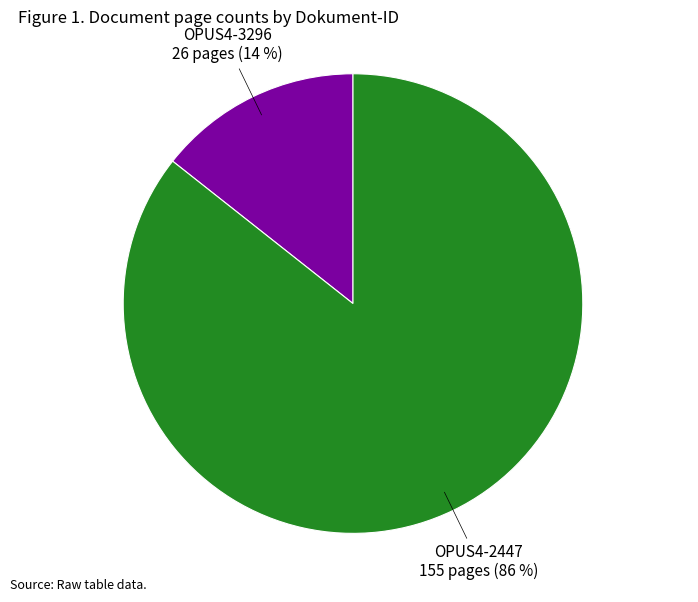

Is there any slice that represents more than half of the pie?

Yes